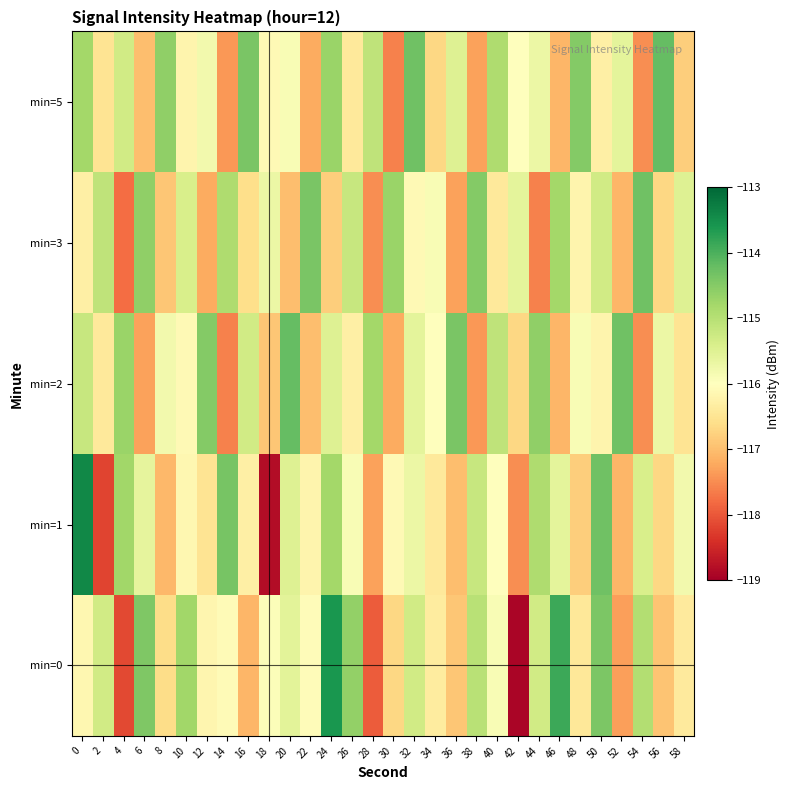

Reading left to right, extract all data points from this chart.

min=0: 0=-116.1	2=-115.3	4=-118.2	6=-114.4	8=-116.6	10=-114.8	12=-116.2	14=-116.1	16=-117.1	18=-115.9	20=-115.6	22=-116.0	24=-113.6	26=-114.6	28=-118.0	30=-116.7	32=-115.3	34=-116.4	36=-116.9	38=-115.0	40=-115.9	42=-118.9	44=-115.3	46=-113.9	48=-116.4	50=-114.4	52=-117.3	54=-115.0	56=-116.9	58=-116.4
min=1: 0=-113.4	2=-118.2	4=-114.8	6=-115.6	8=-117.1	10=-116.1	12=-116.5	14=-114.4	16=-116.3	18=-118.8	20=-115.5	22=-116.2	24=-114.8	26=-115.9	28=-117.3	30=-116.1	32=-115.7	34=-116.4	36=-117.0	38=-115.2	40=-116.0	42=-117.5	44=-114.9	46=-115.6	48=-116.8	50=-114.3	52=-117.1	54=-115.4	56=-116.7	58=-115.8
min=2: 0=-115.2	2=-116.4	4=-114.7	6=-117.3	8=-115.8	10=-116.1	12=-114.5	14=-117.6	16=-115.3	18=-116.9	20=-114.2	22=-117.0	24=-115.5	26=-116.3	28=-114.8	30=-117.2	32=-115.6	34=-116.0	36=-114.4	38=-117.4	40=-115.1	42=-116.7	44=-114.6	46=-117.1	48=-115.9	50=-116.2	52=-114.3	54=-117.5	56=-115.7	58=-116.5
min=3: 0=-116.3	2=-115.1	4=-117.8	6=-114.6	8=-116.9	10=-115.4	12=-117.2	14=-114.9	16=-116.6	18=-115.7	20=-117.0	22=-114.4	24=-116.8	26=-115.2	28=-117.5	30=-114.7	32=-116.1	34=-115.9	36=-117.3	38=-114.5	40=-116.4	42=-115.6	44=-117.6	46=-114.8	48=-116.2	50=-115.3	52=-117.1	54=-114.3	56=-116.7	58=-115.5
min=5: 0=-114.8	2=-116.5	4=-115.3	6=-117.0	8=-114.6	10=-116.2	12=-115.8	14=-117.4	16=-114.4	18=-116.1	20=-115.9	22=-117.2	24=-114.7	26=-116.4	28=-115.1	30=-117.6	32=-114.3	34=-116.7	36=-115.5	38=-117.3	40=-114.9	42=-116.0	44=-115.7	46=-117.1	48=-114.5	50=-116.3	52=-115.6	54=-117.5	56=-114.2	58=-116.8